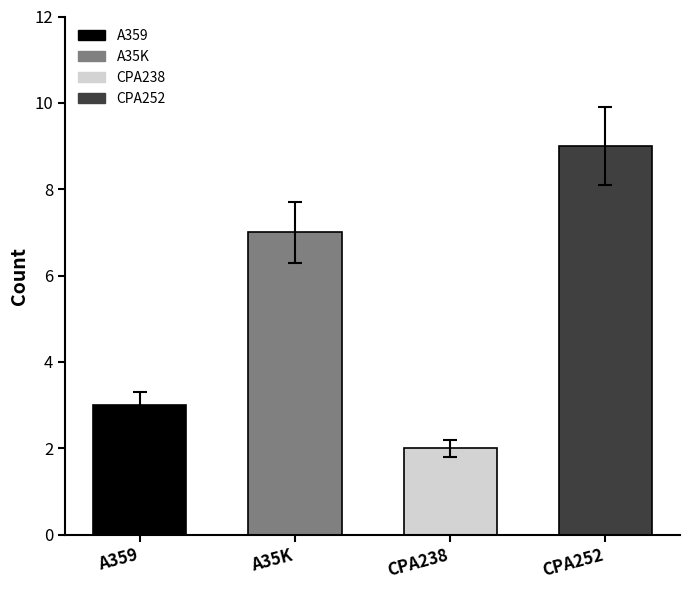

Rank the categories by value from lowest to highest.

CPA238, A359, A35K, CPA252